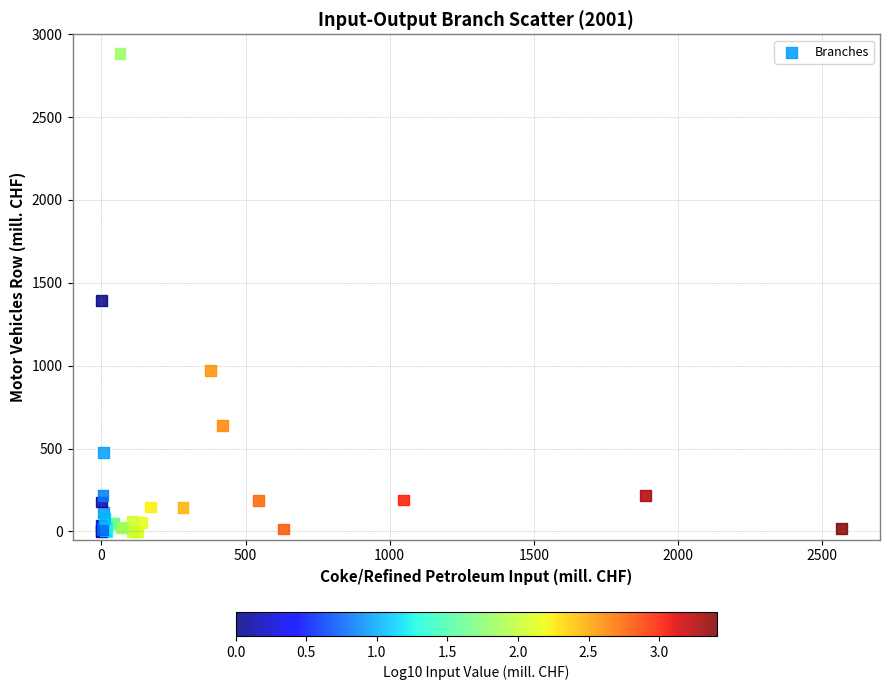

What Y value in the scatter plot is closest to 1442?

1394.4